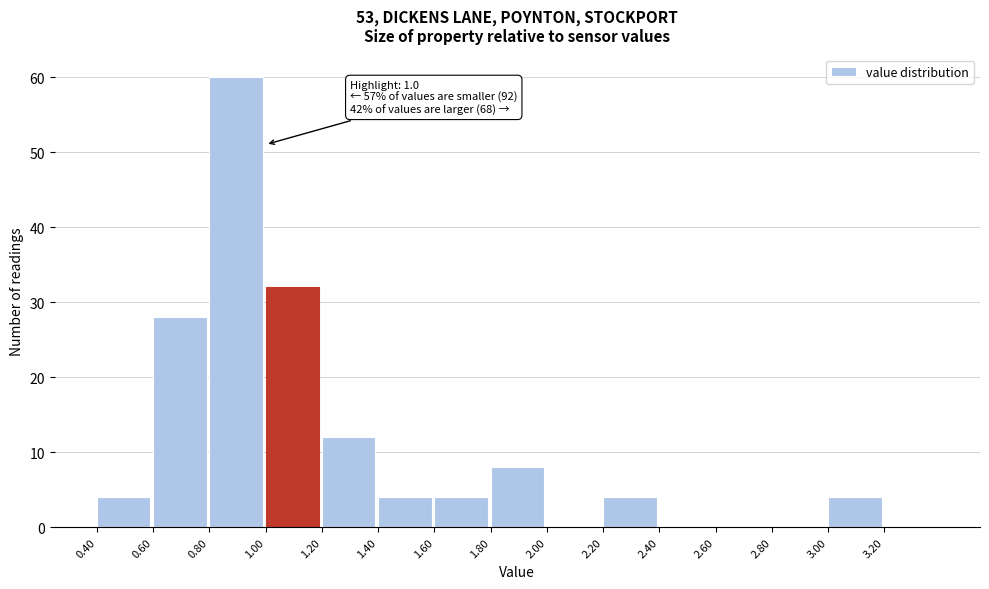

Over which range of the x-axis is the bar tallest?

0.8 to 1.0